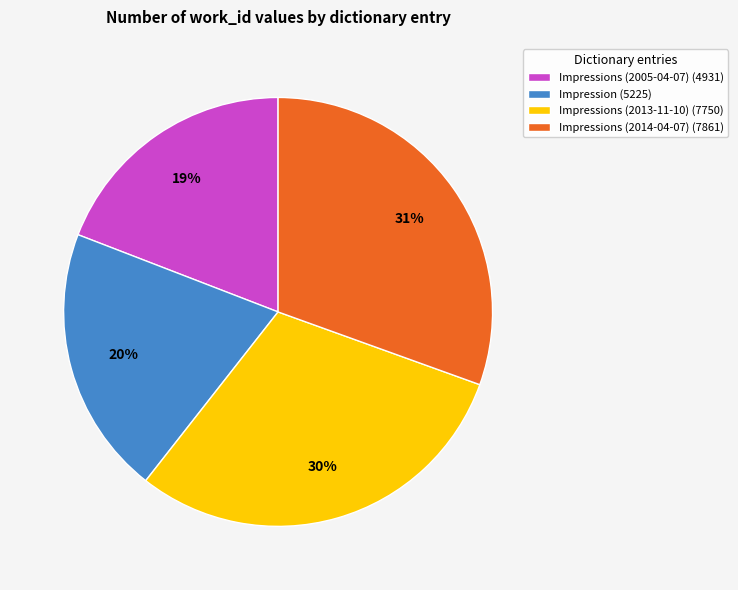

What percentage is the Impressions (2014-04-07) (7861) slice, to the nearest percent?

31%